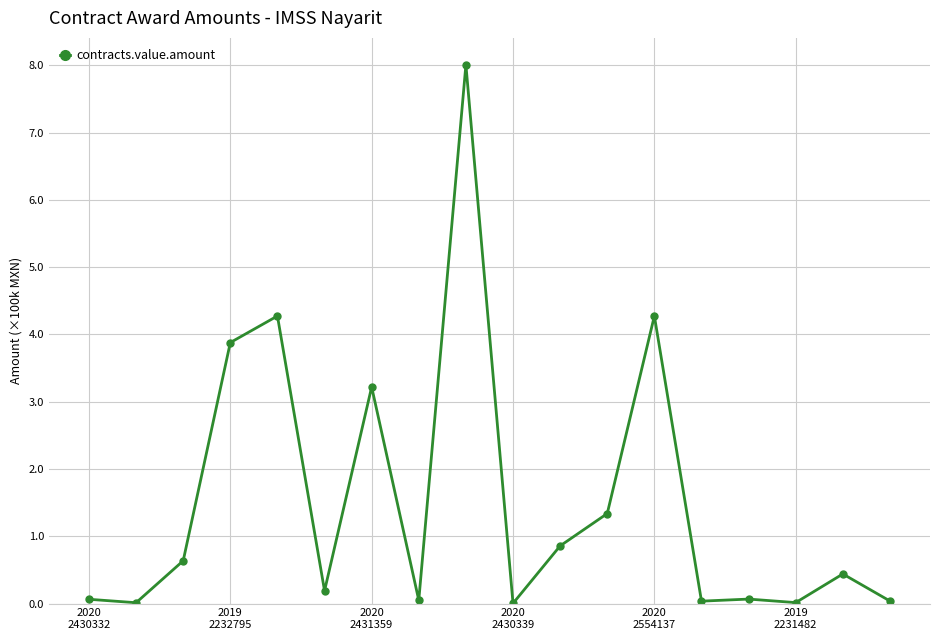

What is the difference between the maximum and minimum values?

8.0